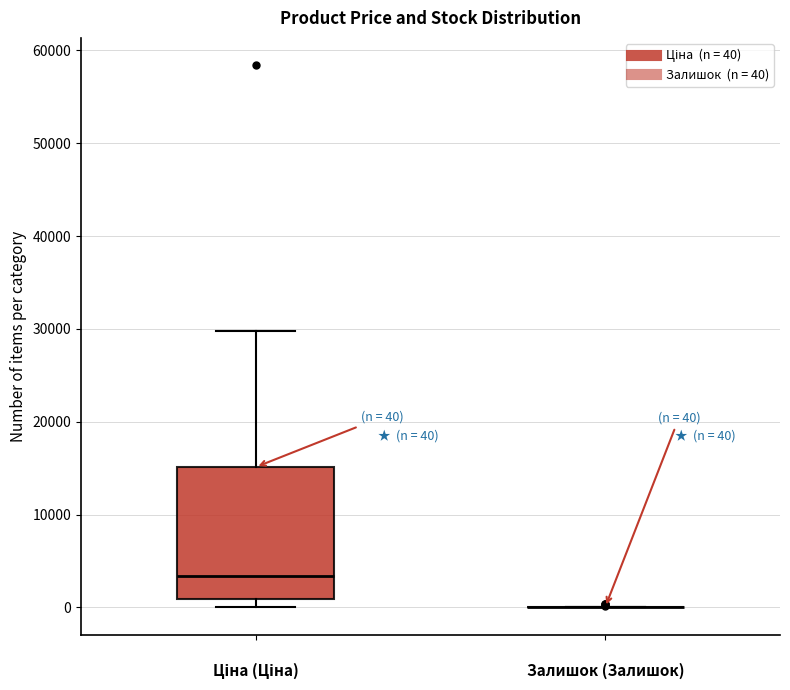

Which box is the tallest, from its lower edge to its upper edge?

Ціна (Ціна)